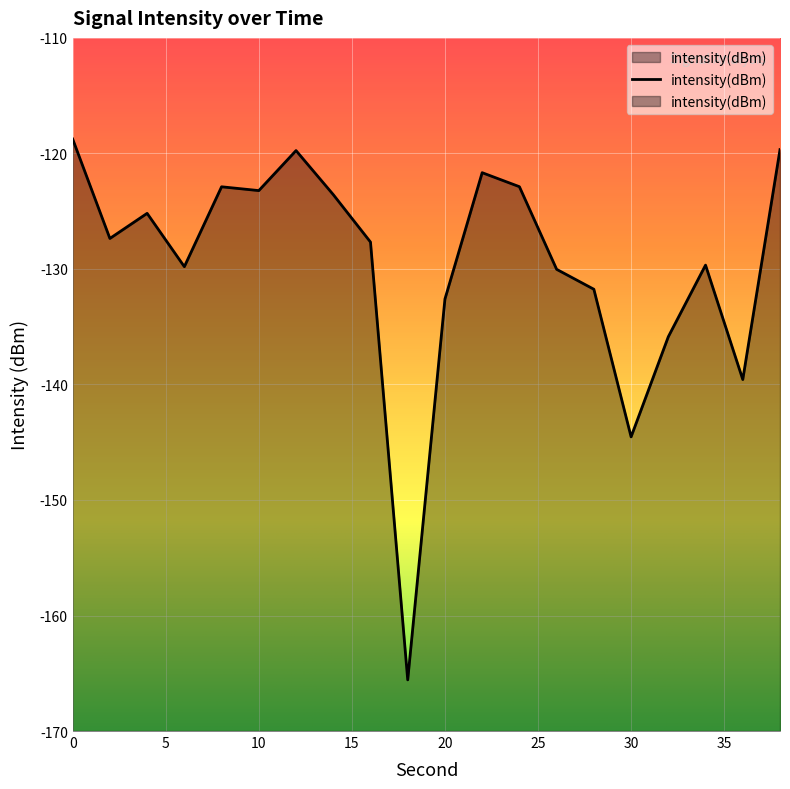

Reading right to left, what are all the values shown in this chart?

-119.7	-139.6	-129.7	-135.9	-144.5	-131.8	-130.0	-122.9	-121.7	-132.6	-165.6	-127.7	-123.6	-119.8	-123.2	-122.9	-129.8	-125.2	-127.4	-118.8